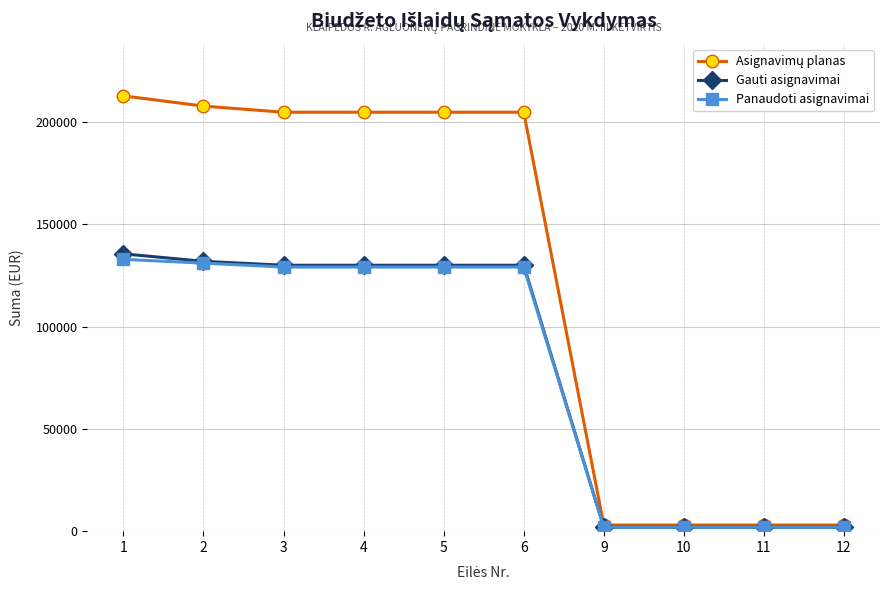

At how many categories does at least one series exceed 178001?

6